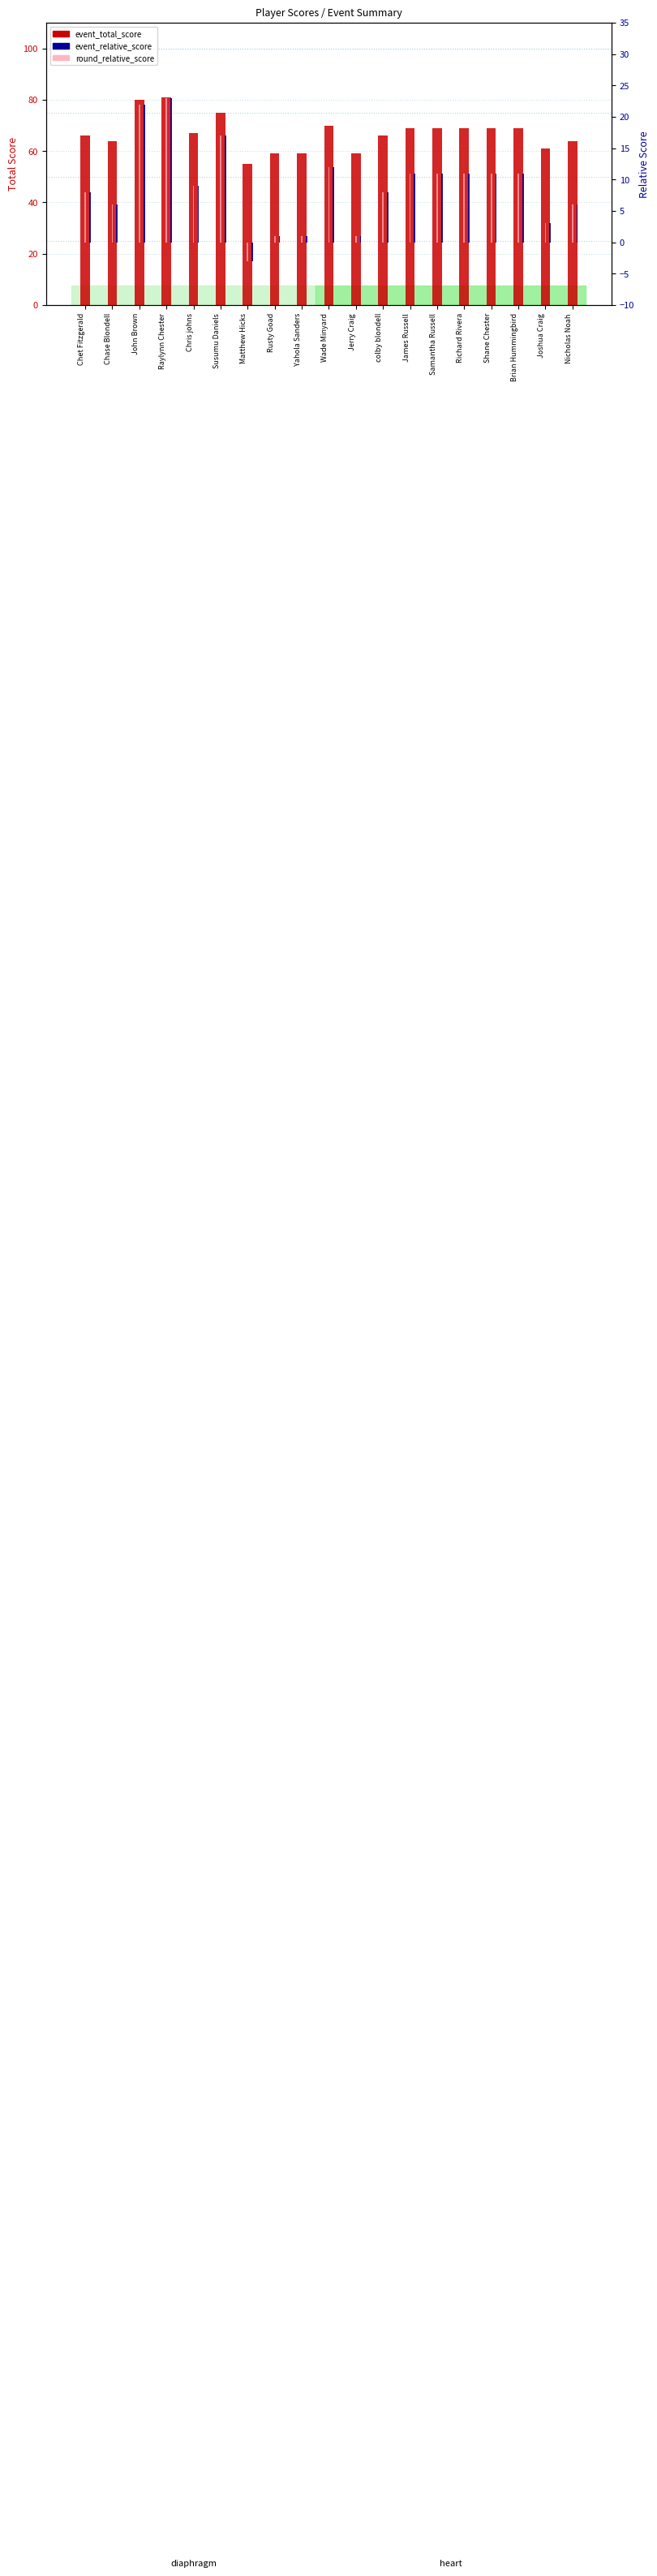

At how many categories does at least one series exceed 58?

18